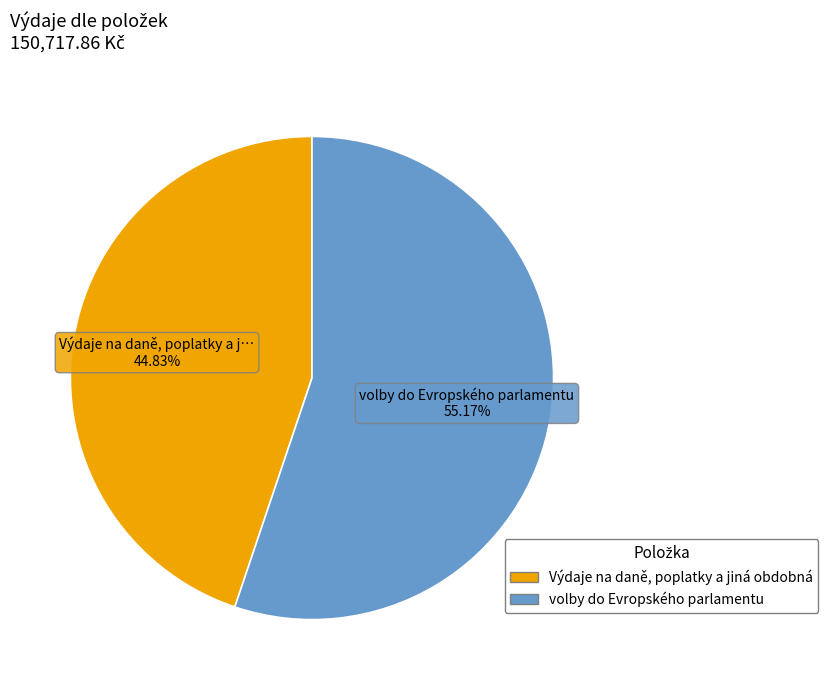

How many segments does this pie chart have?

2